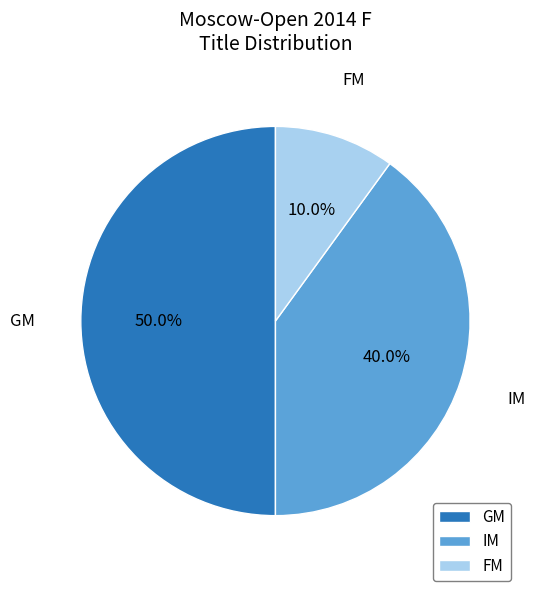

Does FM represent more than half of the total?

No